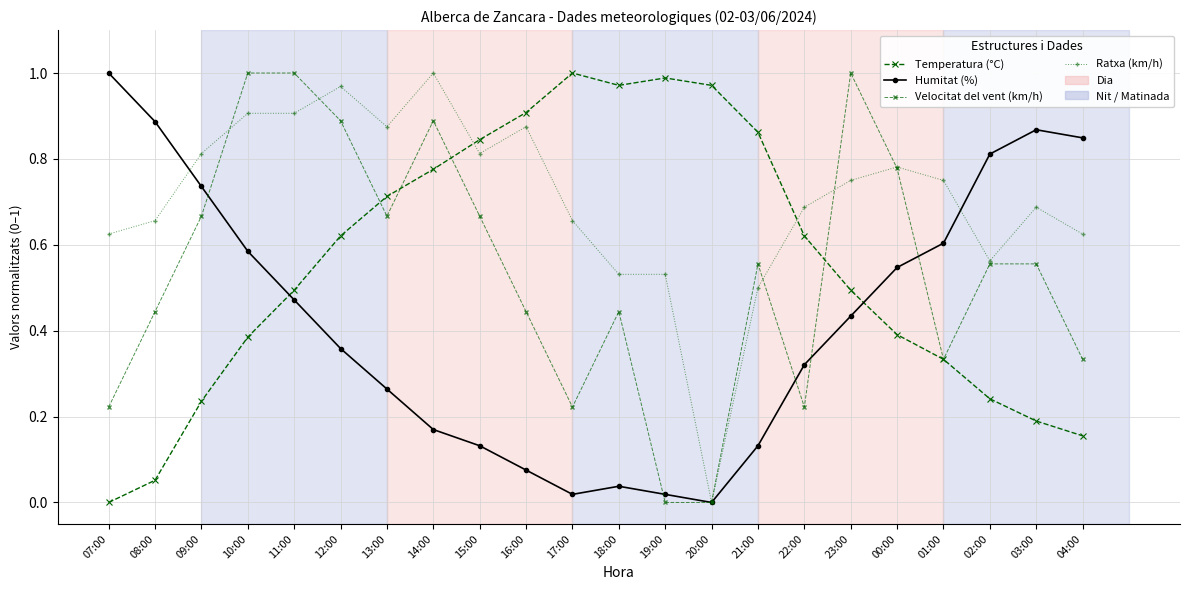

True or false: Ratxa (km/h) has more than 1 interior local peaks.

True